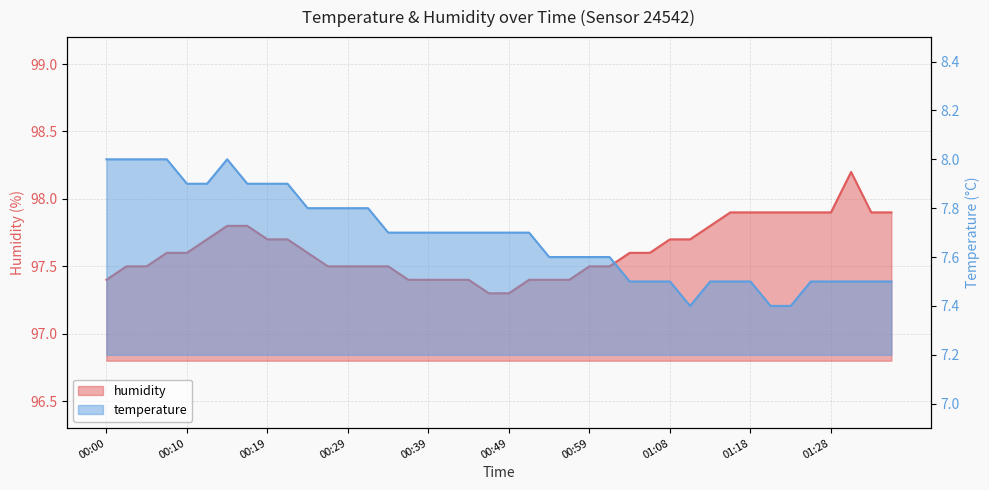

At which label does temperature reach its peak?

00:00